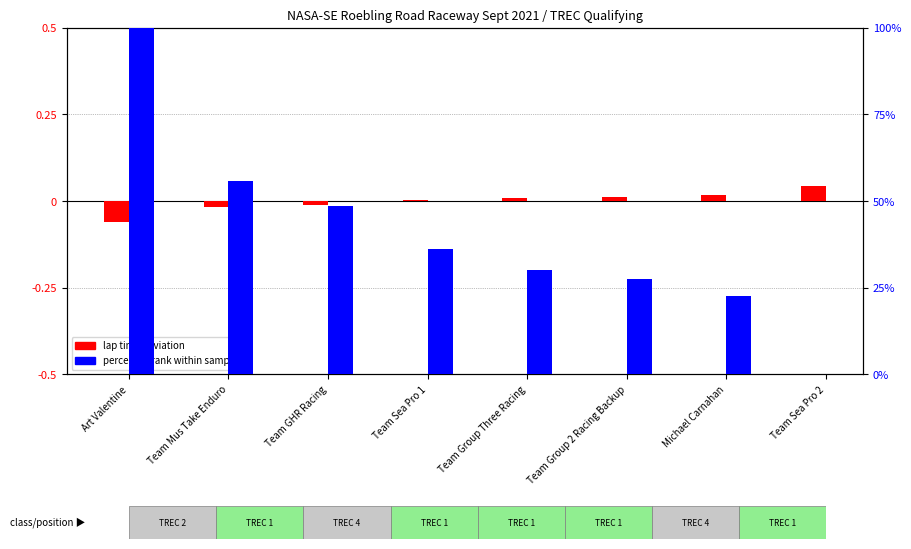

What is the smallest value displayed?

-0.1